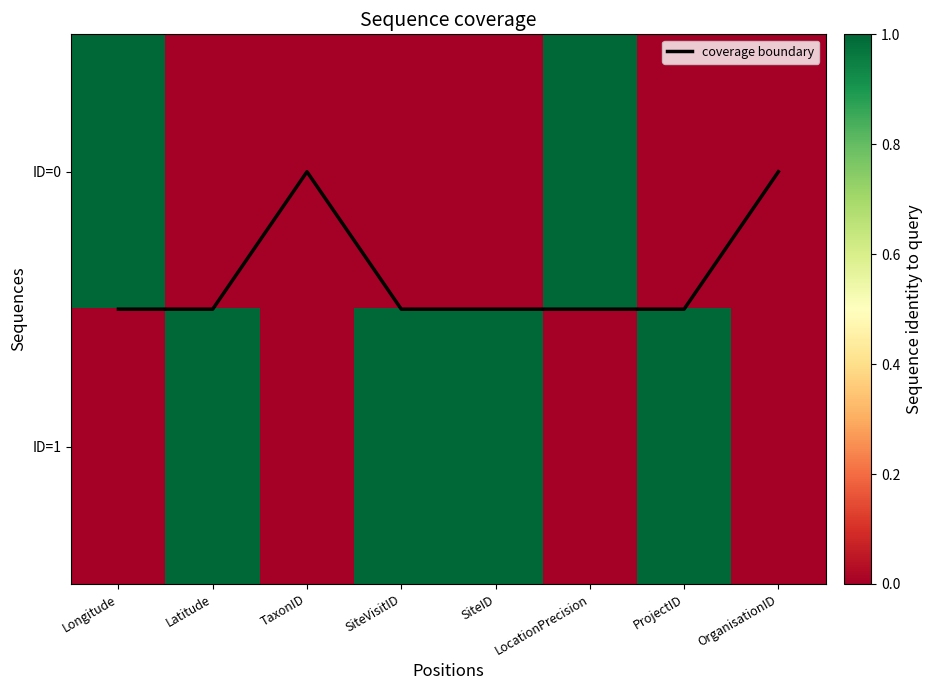

At which category does the chart reach its peak across all series?

Longitude